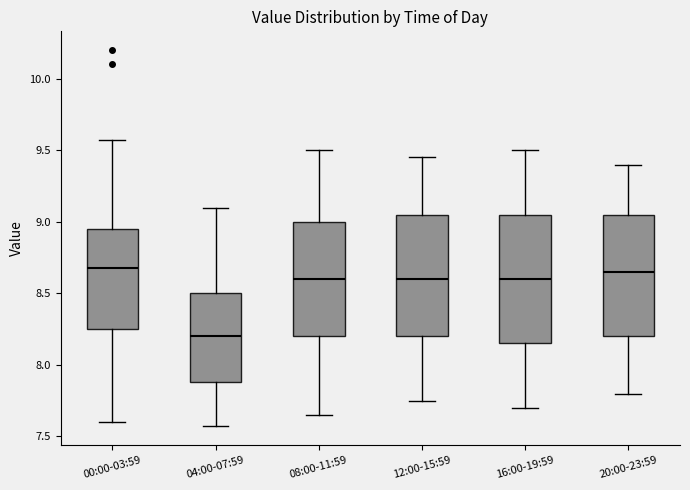

Where is the lower edge of the box for 16:00-19:59 on the y-axis? The values are not printed on the chart, so give them approximately, as read against the axis.

8.15